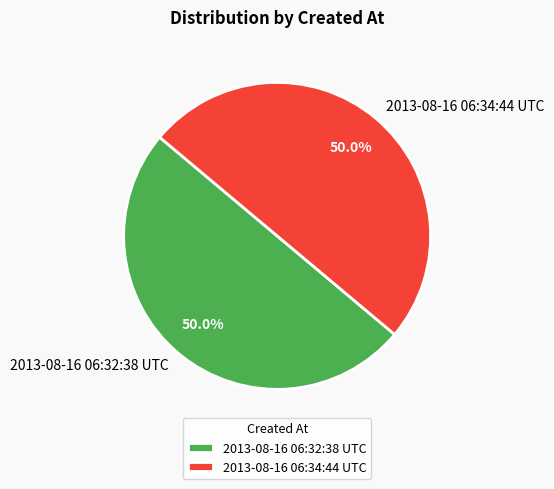

Approximately how many times larger is the value at 2013-08-16 06:32:38 UTC compared to 2013-08-16 06:34:44 UTC?

1.0